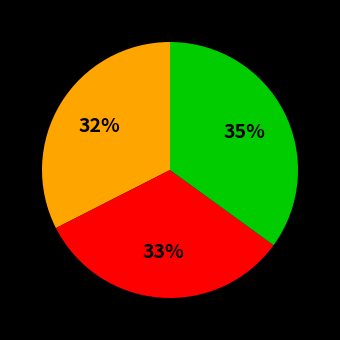

Does any single category account for the majority?

No